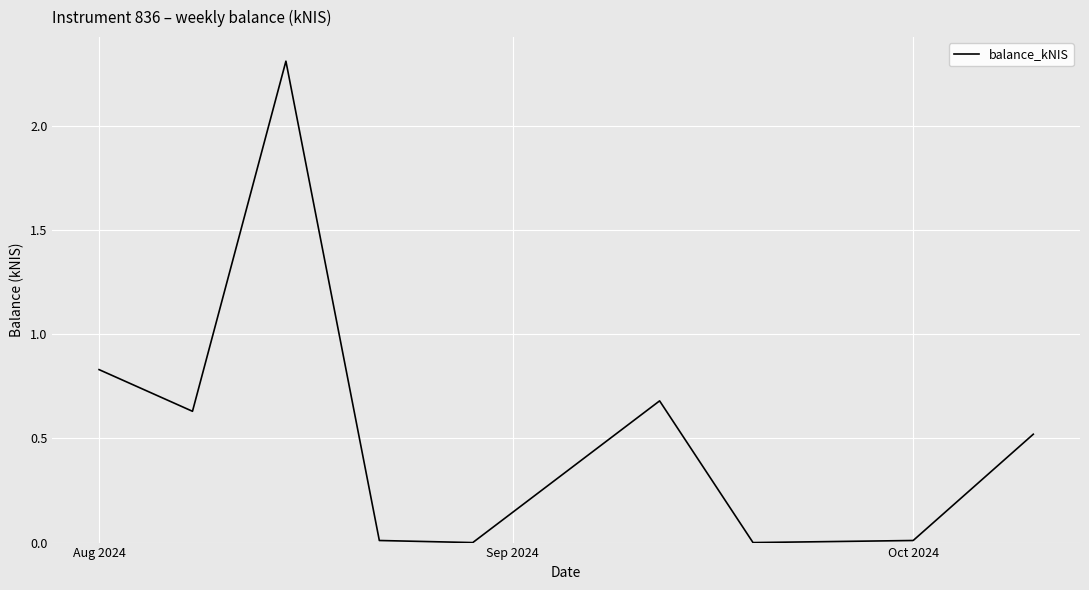

What is the difference between the maximum and minimum values?

2.3